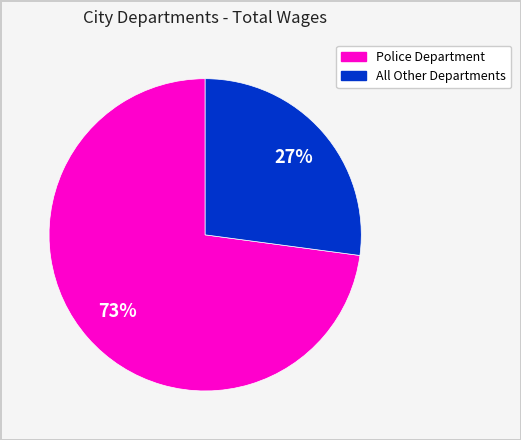

Does any single category account for the majority?

Yes